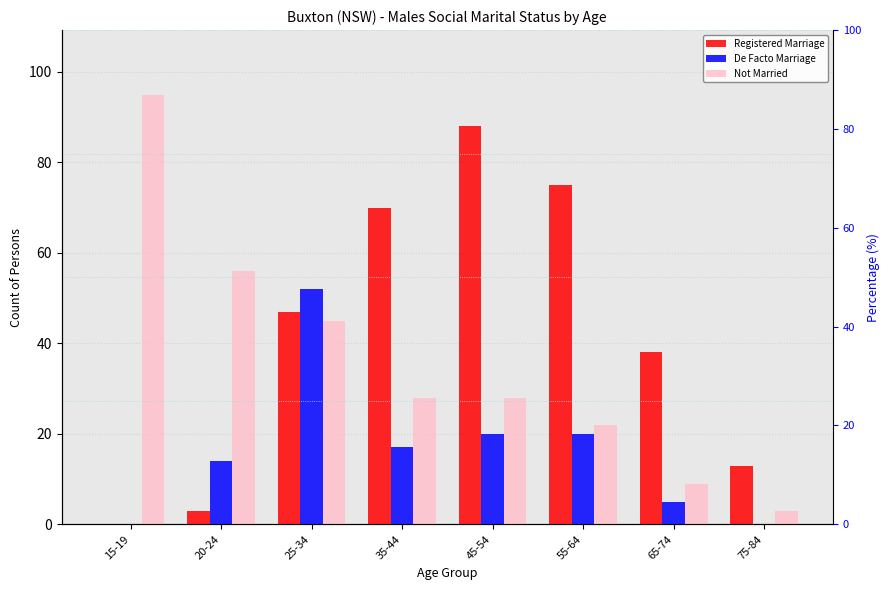

What is the average value of the Registered Marriage series?

42